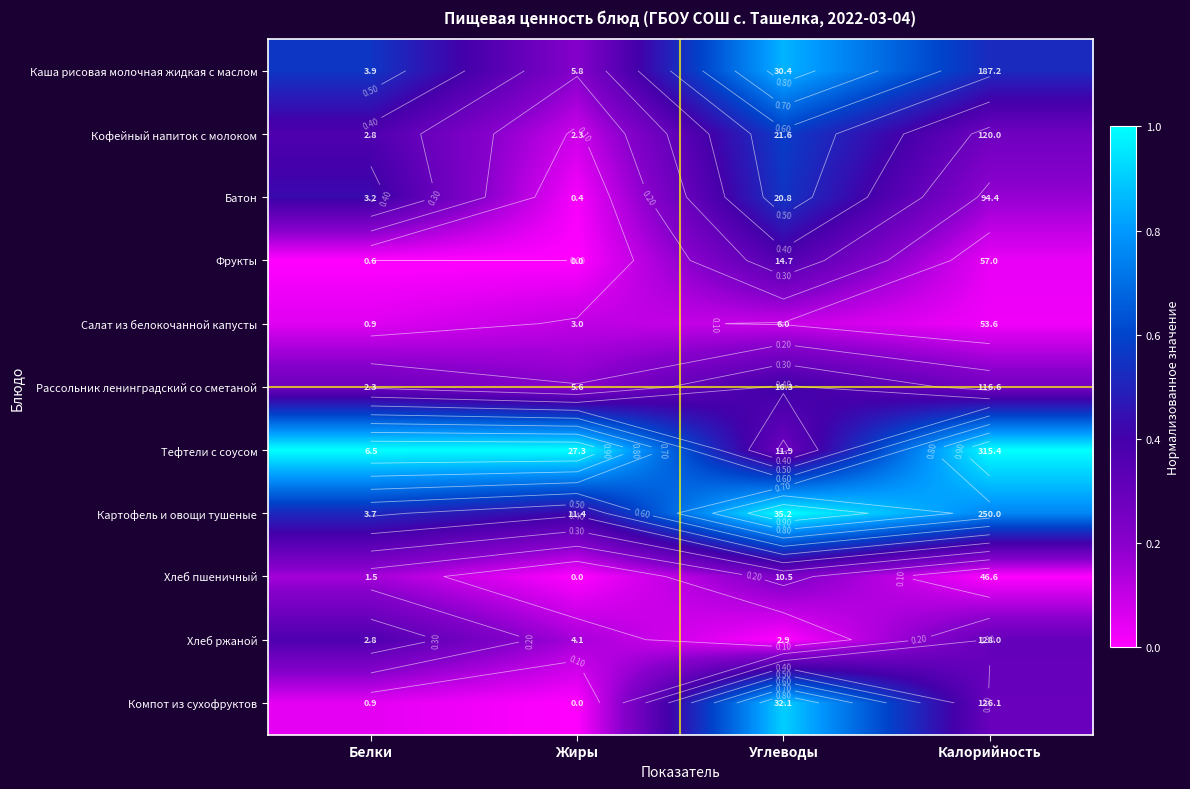

Is it true that Салат из белокочанной капусты equals 0.0 at Калорийность?

False